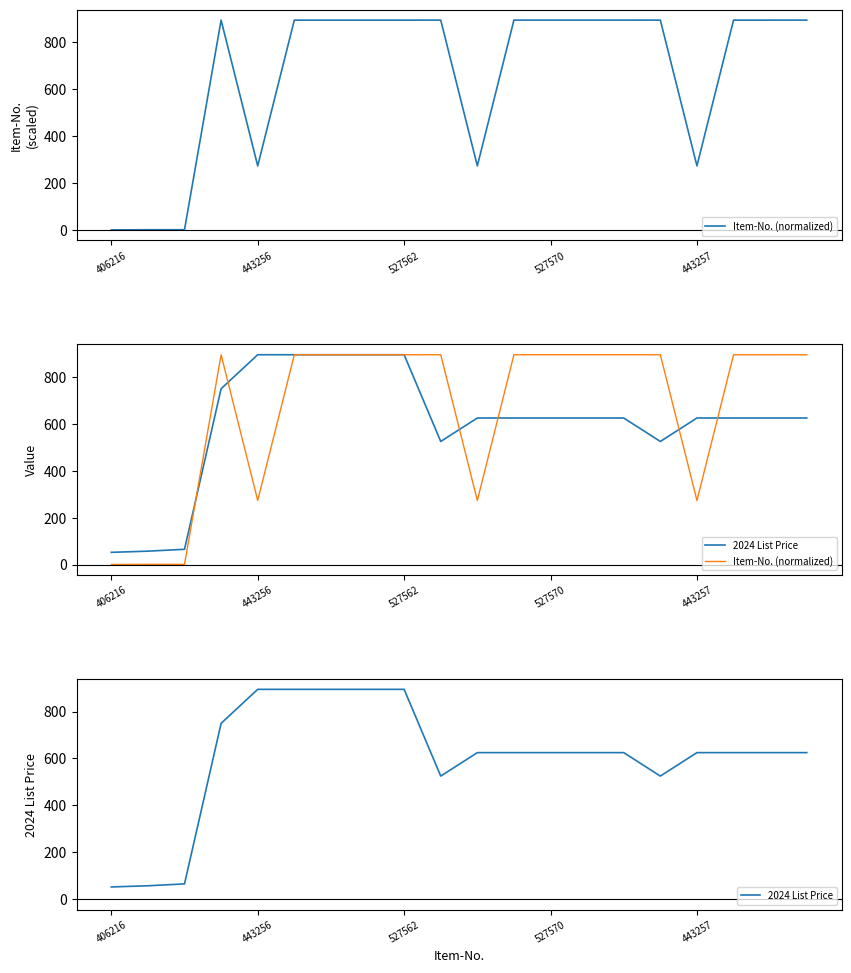

Does the chart display data point markers on the line(s)?

No